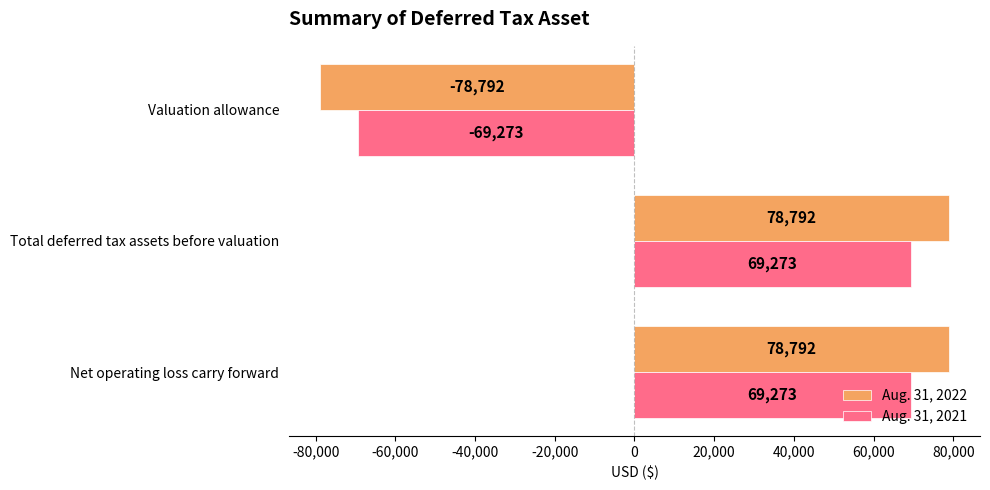

How many Aug. 31, 2022 values are between -78792 and 78792?

3